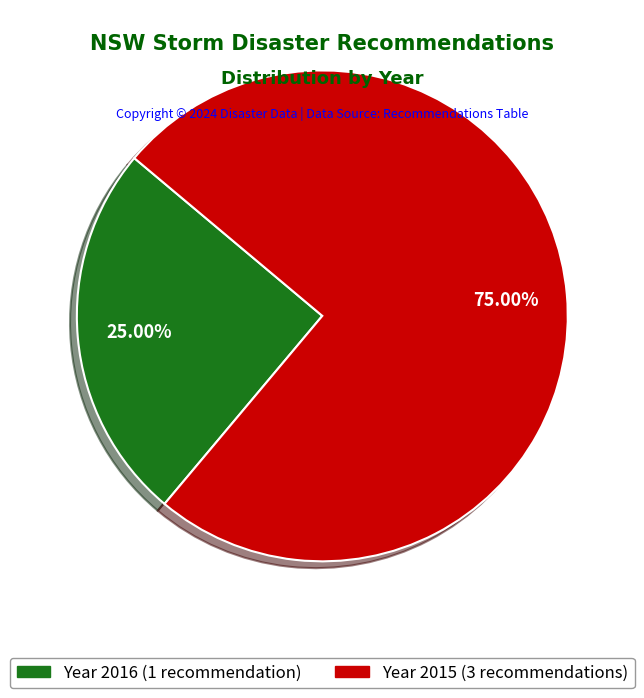

Is there any slice that represents more than half of the pie?

Yes